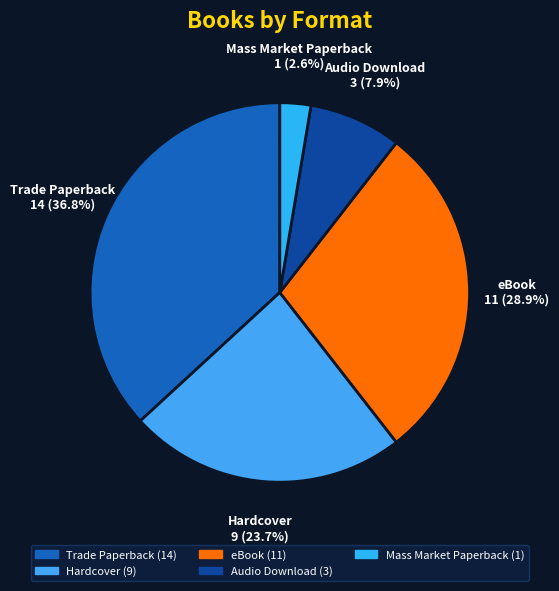

Count the number of slices in the pie.

5